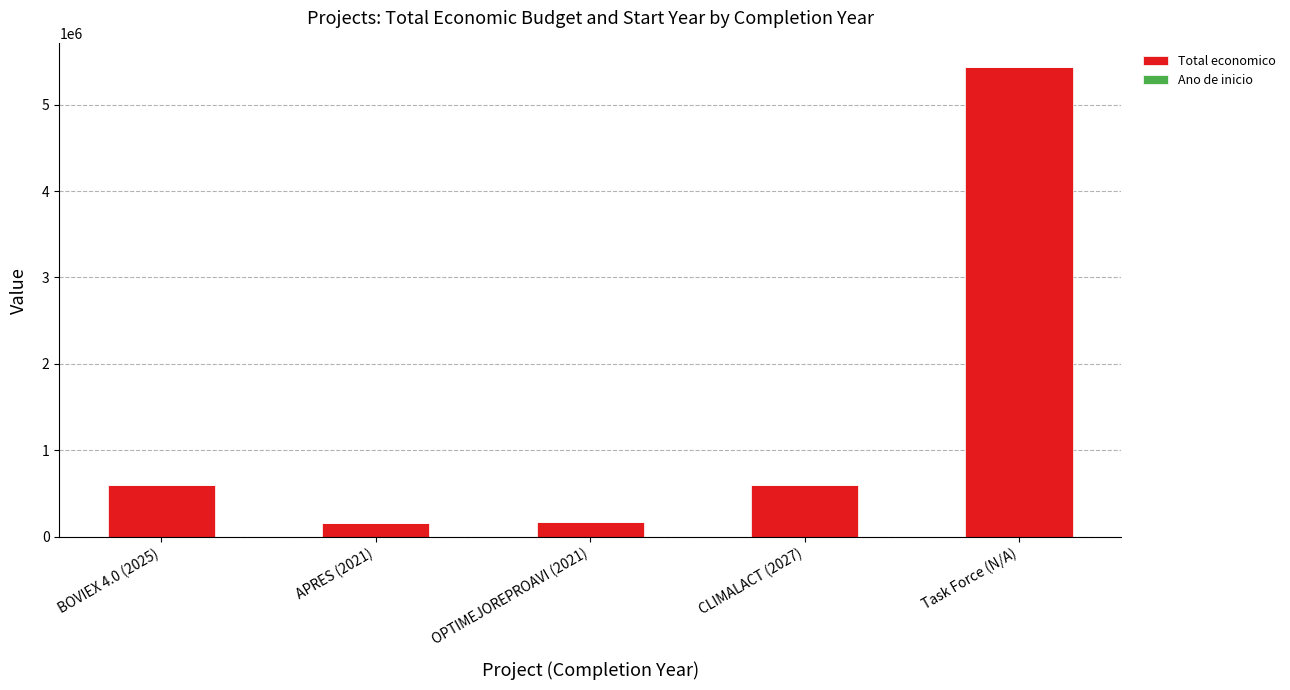

The Total economico series shows 8987637 at Task Force (N/A). True or false?

False